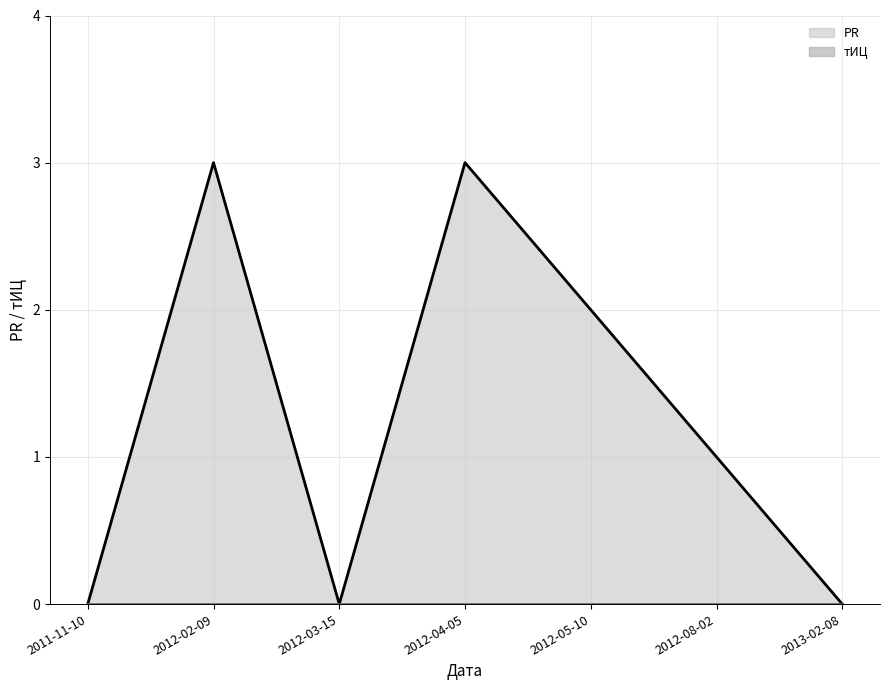

At which category does the chart reach its peak across all series?

2012-02-09